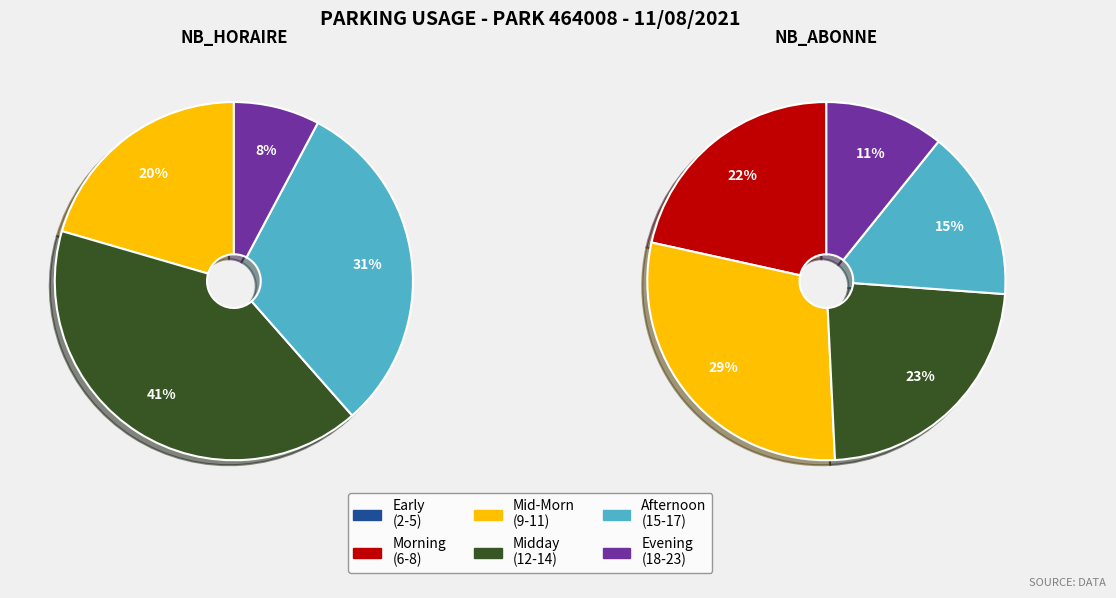

Does any single category account for the majority?

No